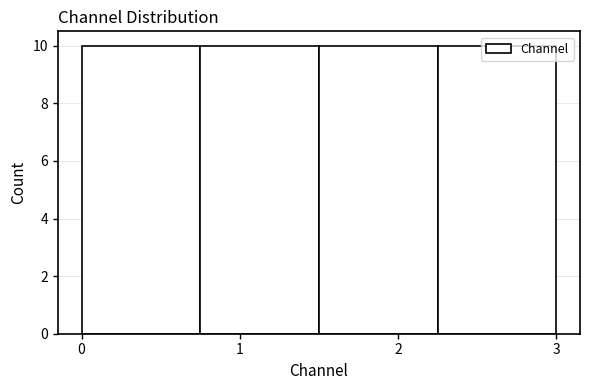

Reading left to right, transcribe this chart: for each bar, give the range it covers on the x-axis and its height. Neither the bar edges nor the heights are printed on the chart, so give them approximately, as read against the axes.

0.00 to 0.75: 10
0.75 to 1.50: 10
1.50 to 2.25: 10
2.25 to 3.00: 10